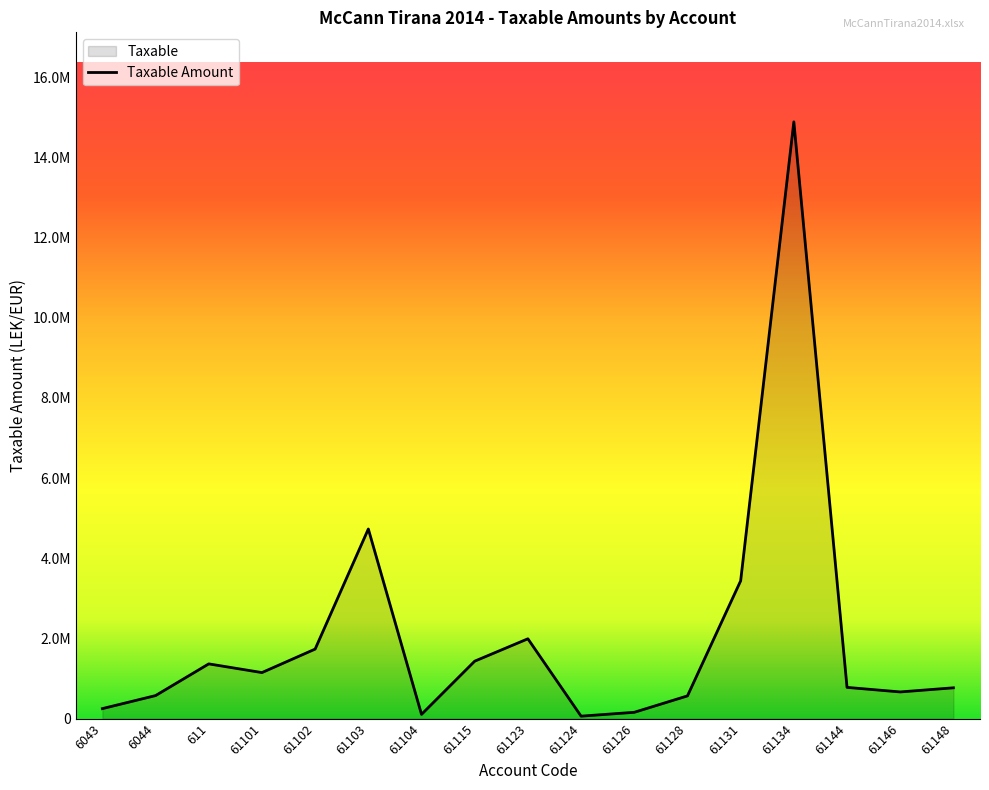

Reading left to right, extract all data points from this chart.

250227.1	575296.9	1366068.5	1149043.7	1735151.5	4731146.9	105900.0	1433753.2	1991862.2	61813.2	157990.0	567460.5	3437988.5	14887859.8	779642.1	666085.5	769080.9